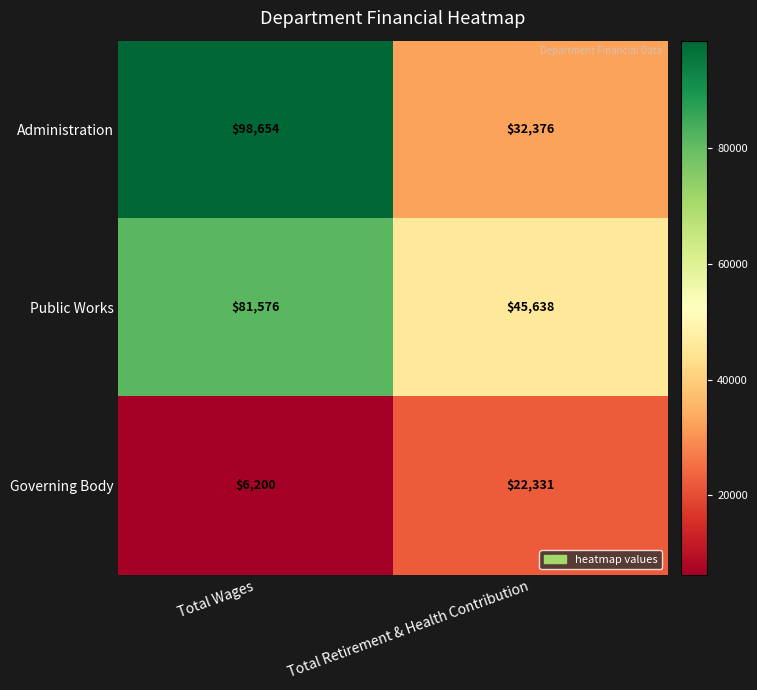

What is the maximum value for Governing Body?

22331